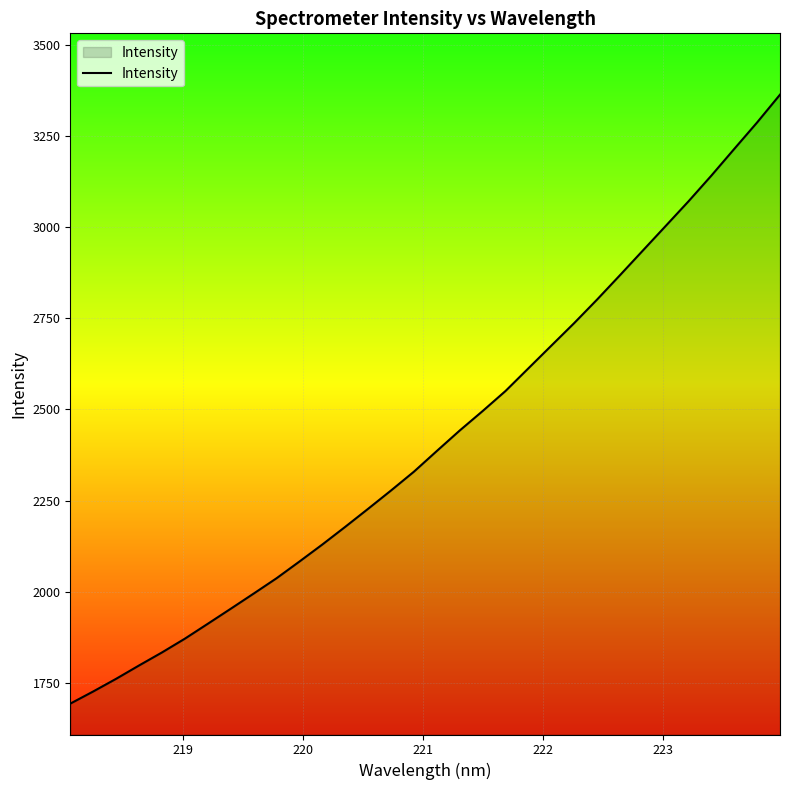

What is the difference between the maximum and minimum values?

1670.5